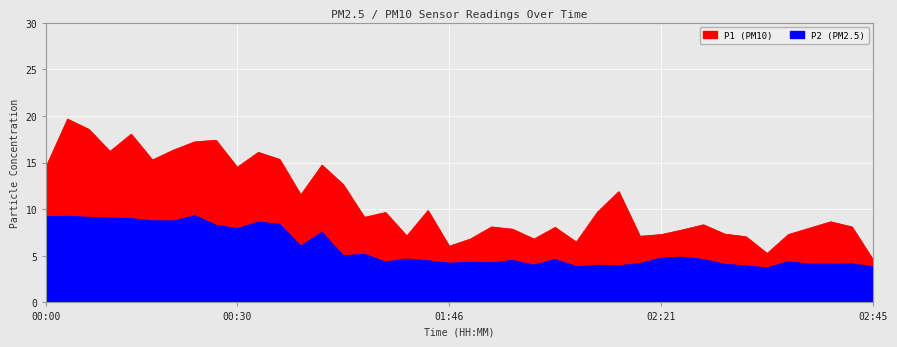

In P1, how many points are higher than both neighbors (excluding endpoints)?

12